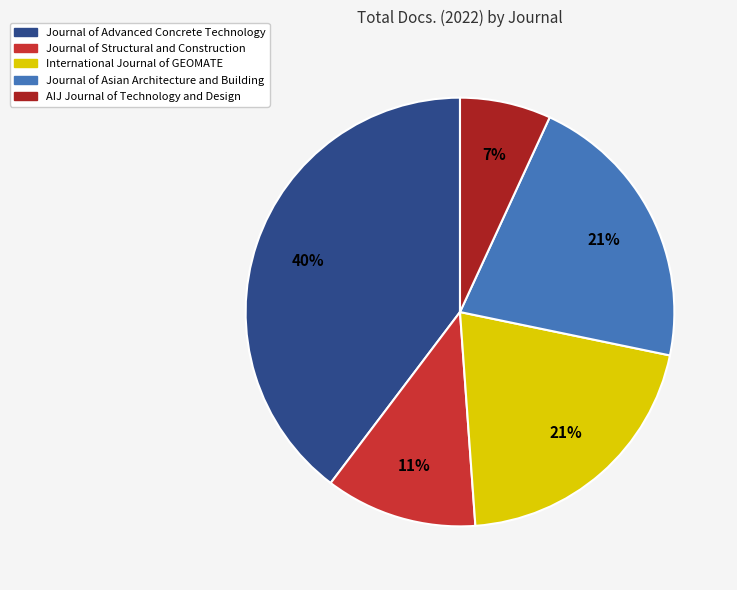

To the nearest percent, what is the difference between the International Journal of GEOMATE and Journal of Advanced Concrete Technology slice percentages?

19%